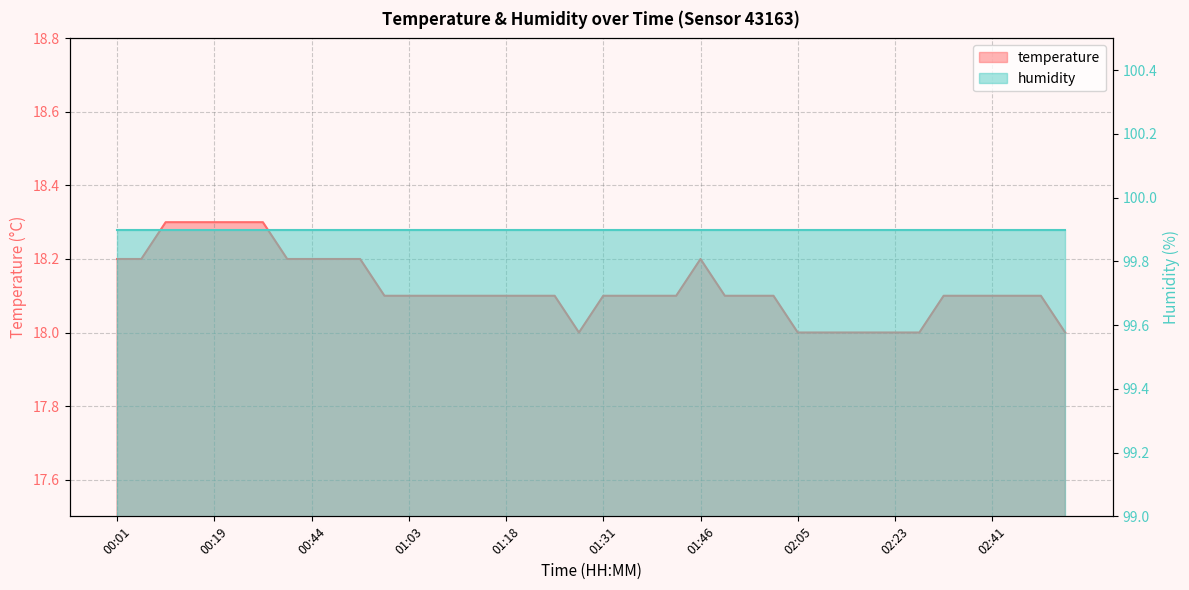

Between 02:41 and 00:59, which is larger?

02:41